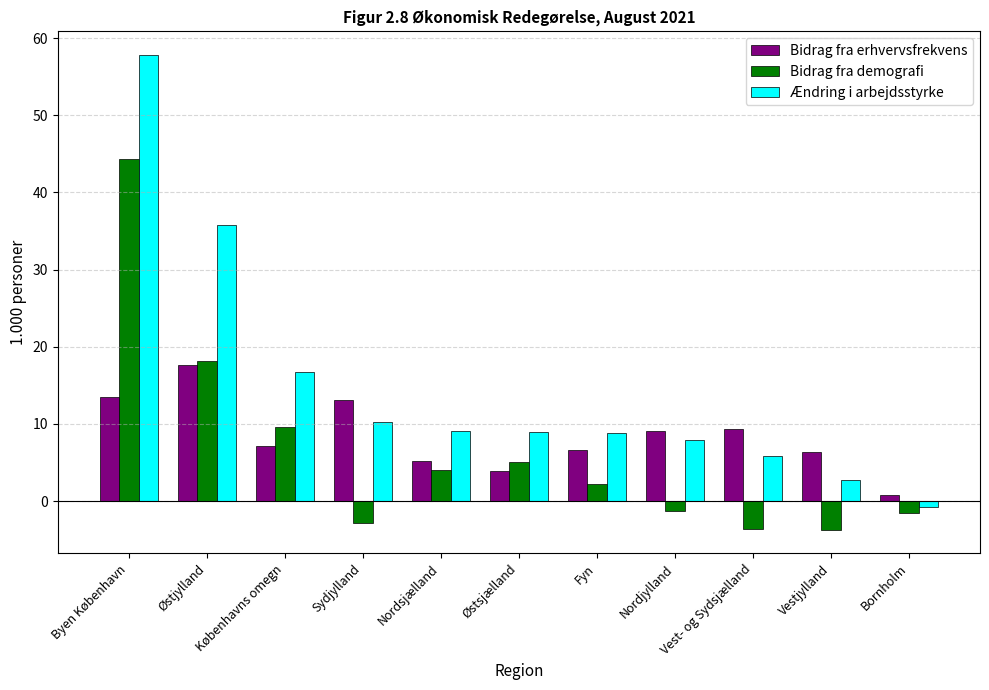

What is the value of the Bidrag fra erhvervsfrekvens bar at the 8th from the left?

9.1